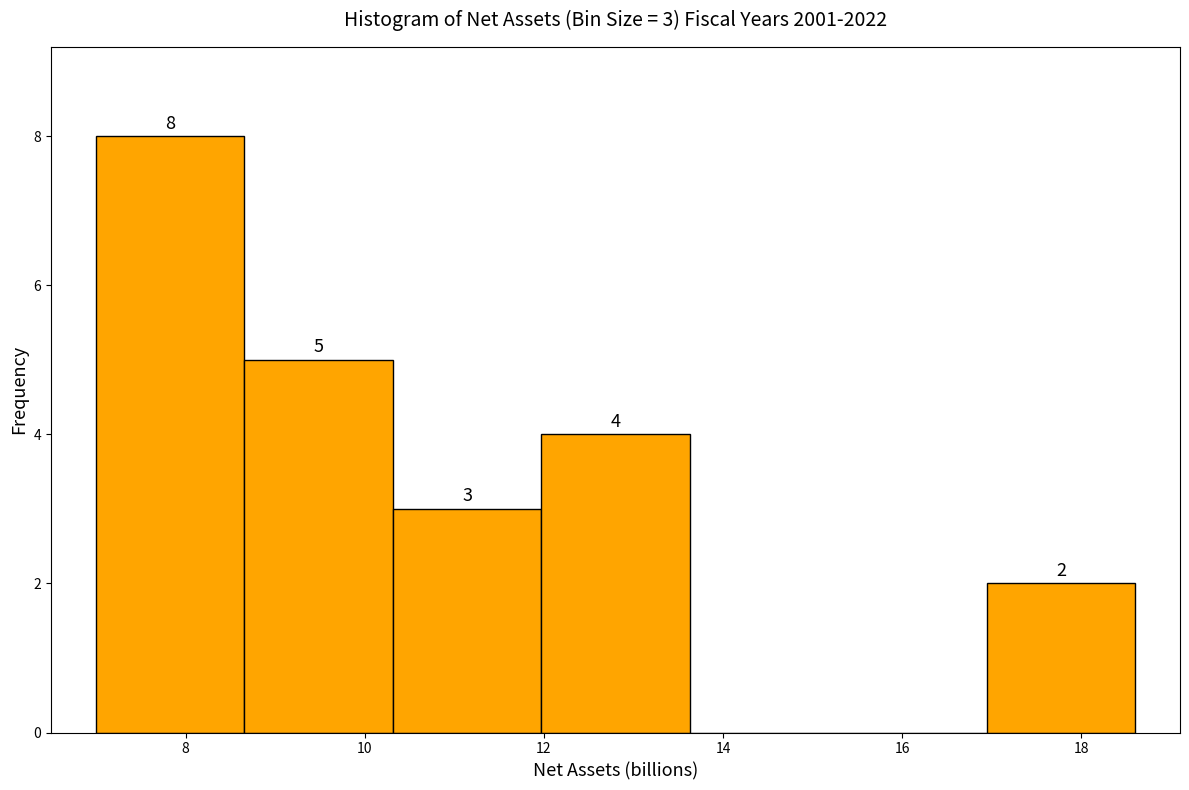

Which range on the x-axis has the tallest bar?

7.0 to 8.6